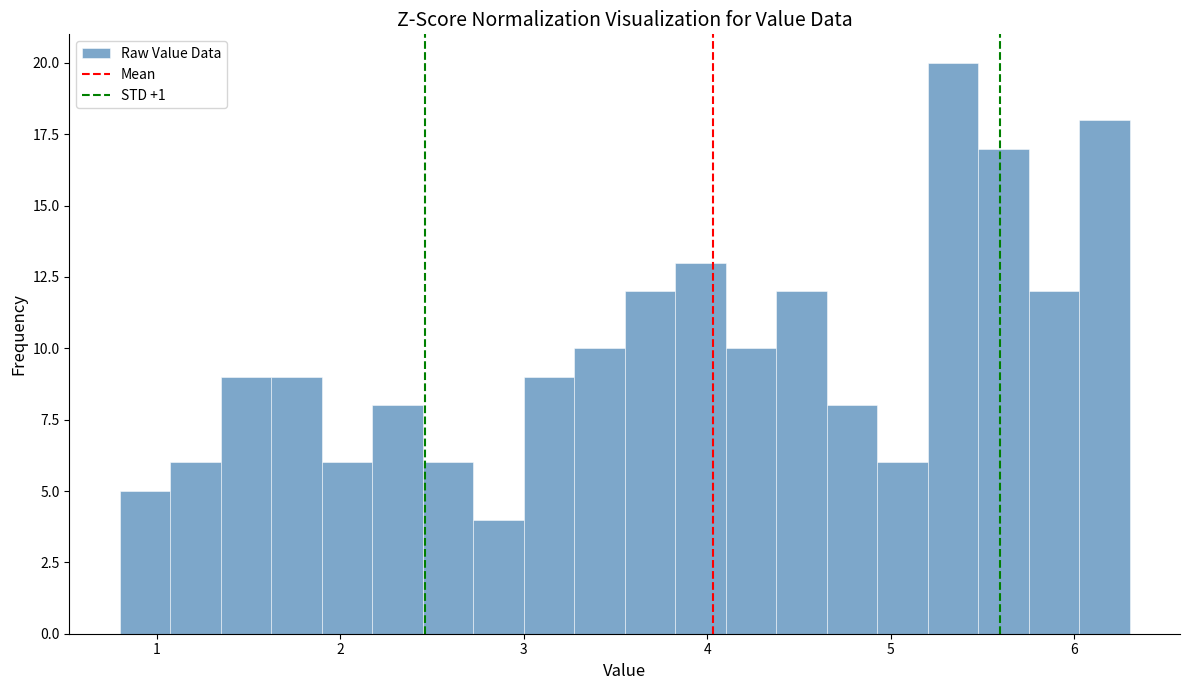

Read against the x-axis, roughly where is the centre of the tallest bar?

5.3